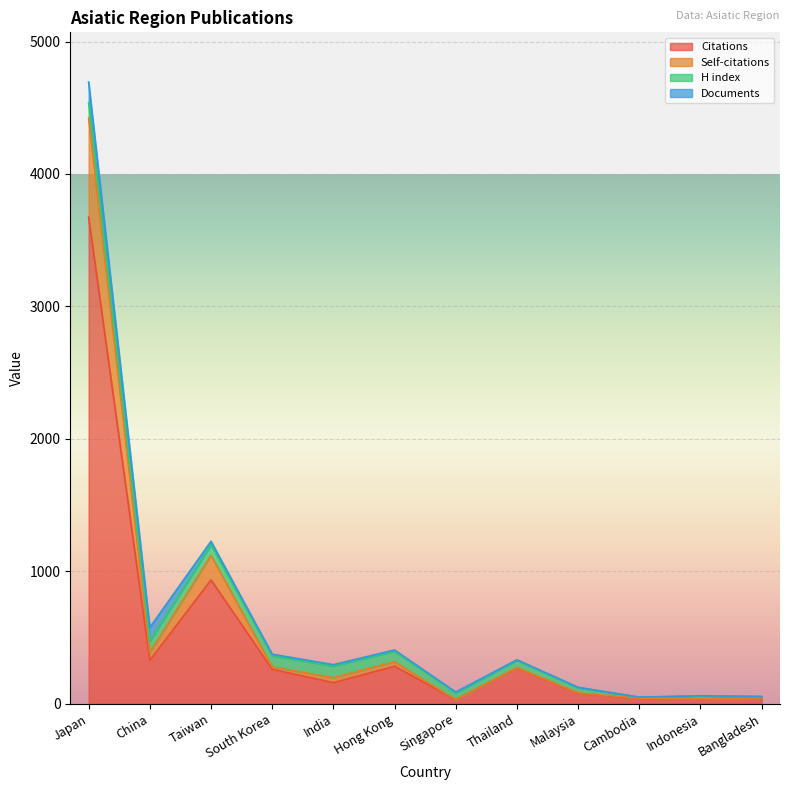

Does the chart display data point markers on the line(s)?

No